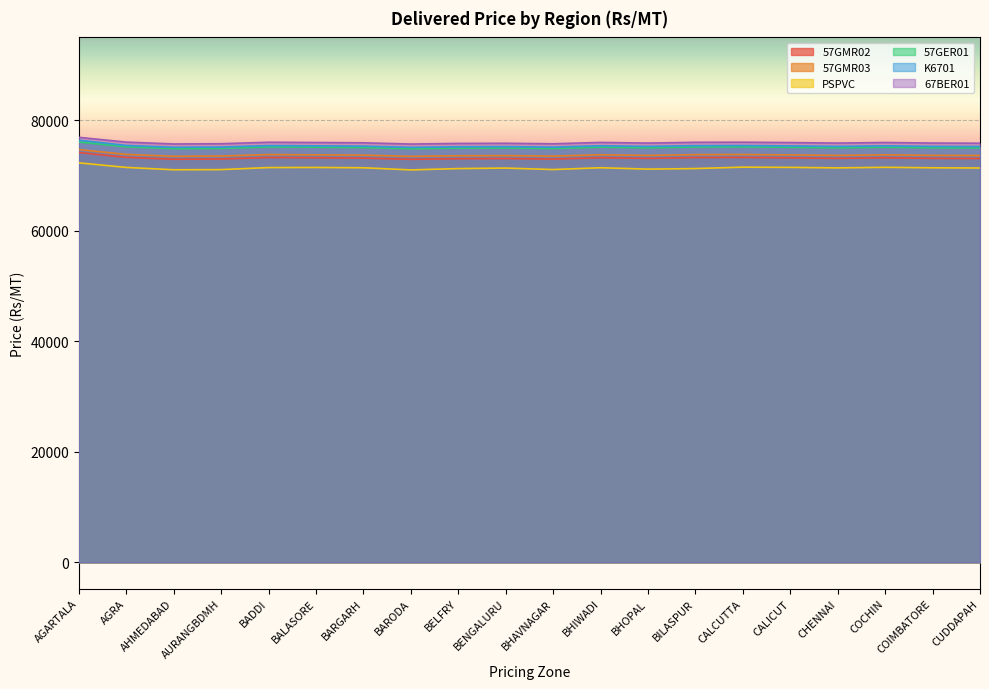

True or false: 57GMR02 and 57GER01 cross at least once.

False